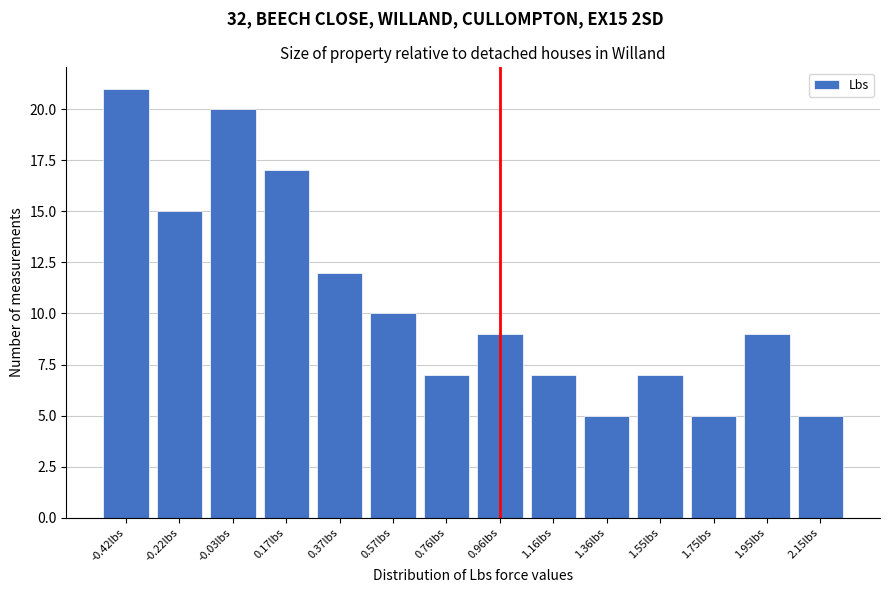

Reading right to left, list all the values displayed in this chart.

2.15lbs=5	1.95lbs=9	1.75lbs=5	1.55lbs=7	1.36lbs=5	1.16lbs=7	0.96lbs=9	0.76lbs=7	0.57lbs=10	0.37lbs=12	0.17lbs=17	-0.03lbs=20	-0.22lbs=15	-0.42lbs=21